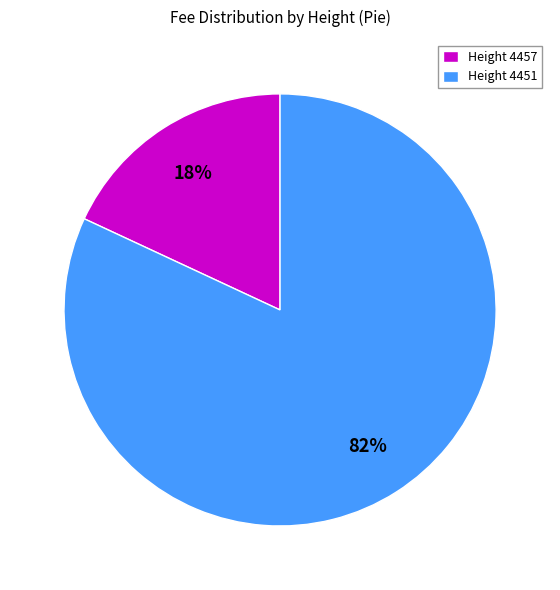

Is the sum of Height 4451 and Height 4457 greater than half?

Yes